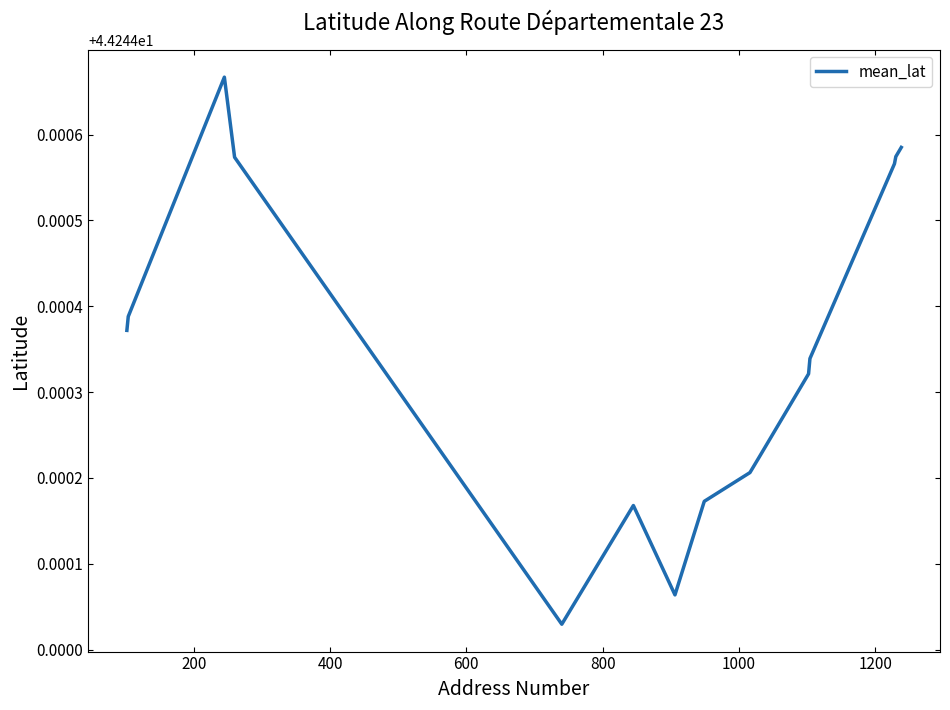

What is the sum of all values?

663.7